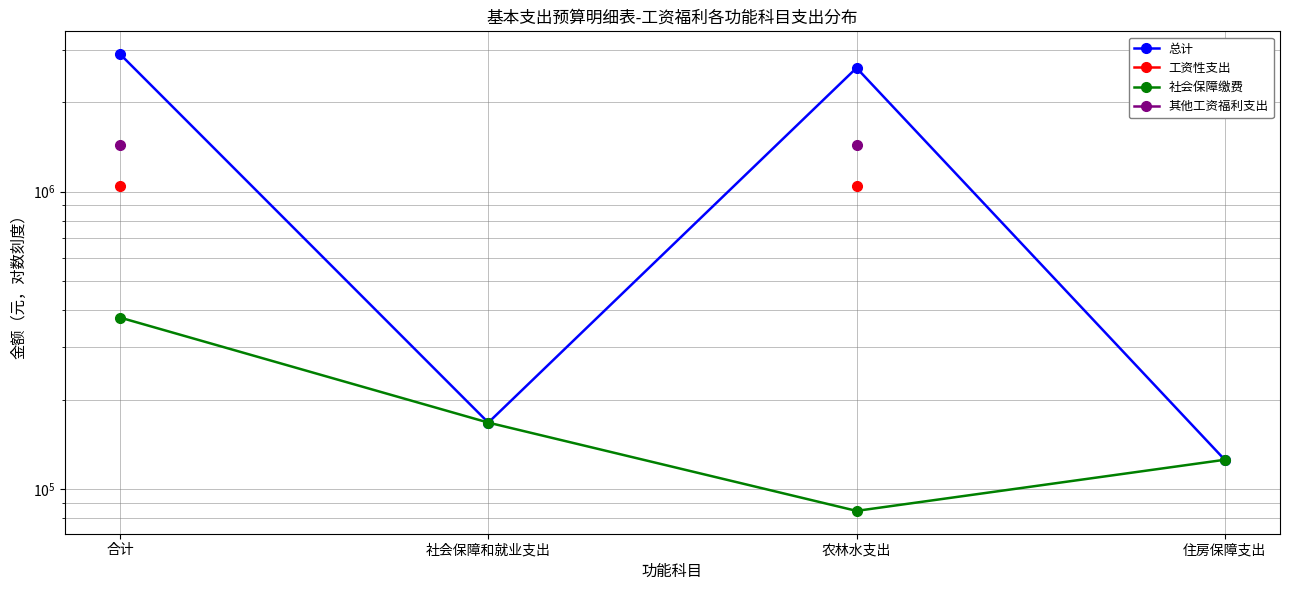

What is the label of the 2nd point from the right?

农林水支出